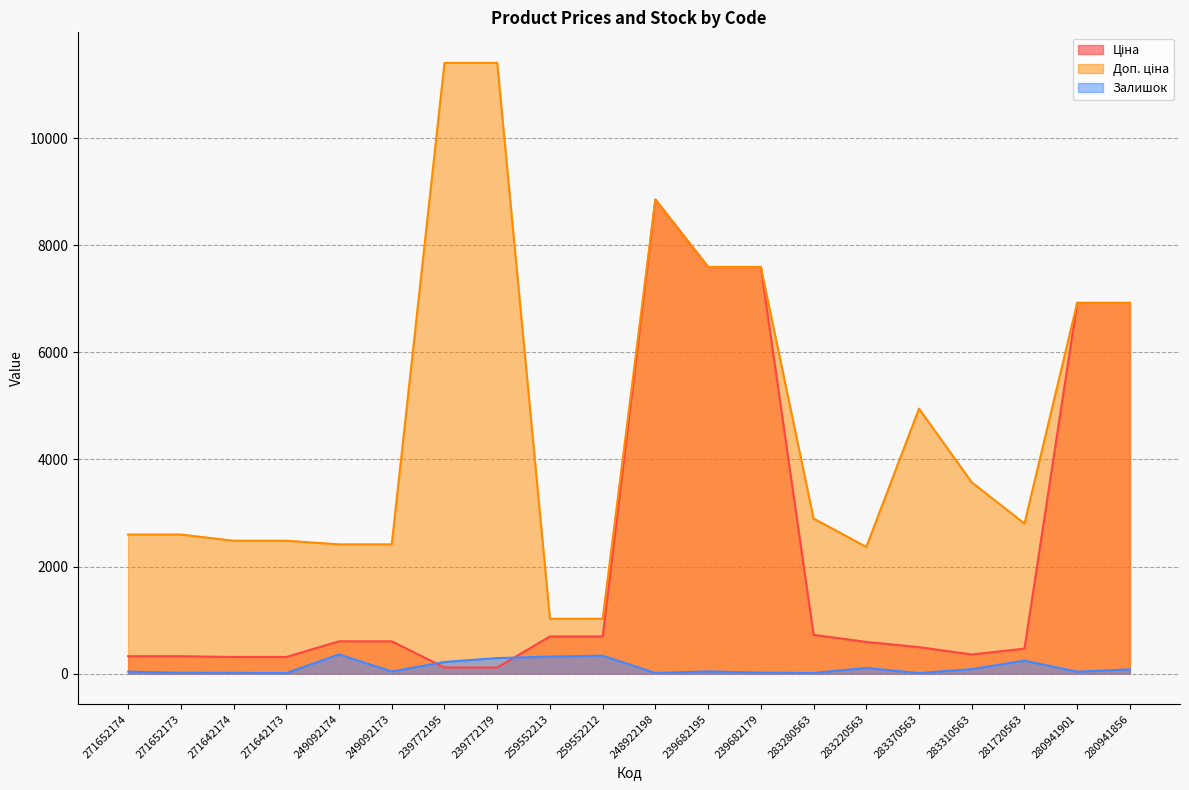

What is the minimum value shown in the chart?

9.0